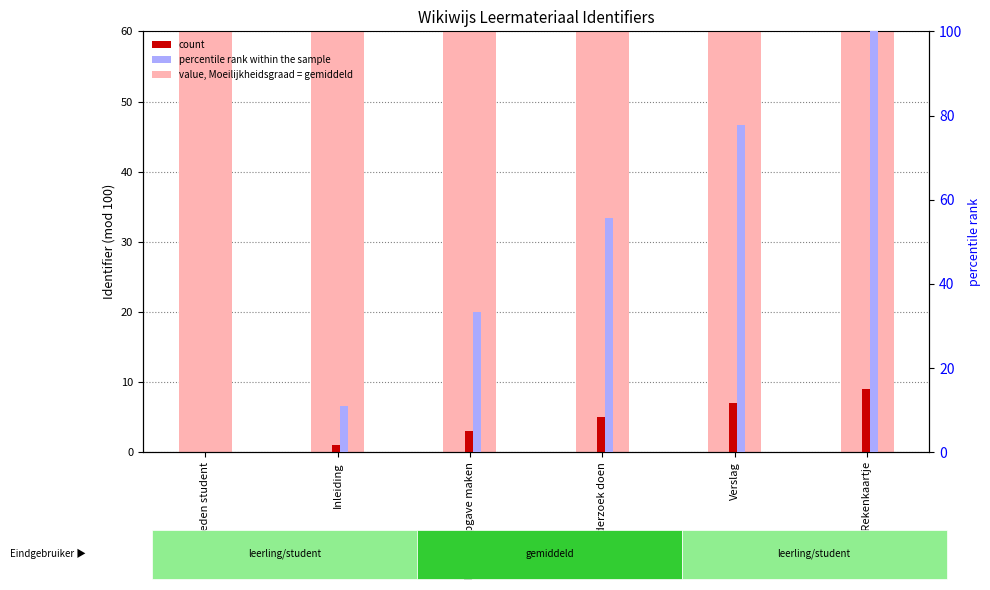

Reading left to right, transcribe all the data shown in this chart.

value (Identifier mod 100): Vaardigheden student=70.0	Inleiding=71.0	Examenopgave maken=73.0	Onderzoek doen=75.0	Verslag=77.0	Taal en Rekenkaartje=79.0
count: Vaardigheden student=0.0	Inleiding=1.0	Examenopgave maken=3.0	Onderzoek doen=5.0	Verslag=7.0	Taal en Rekenkaartje=9.0
percentile rank: Vaardigheden student=0.0	Inleiding=11.1	Examenopgave maken=33.3	Onderzoek doen=55.6	Verslag=77.8	Taal en Rekenkaartje=100.0